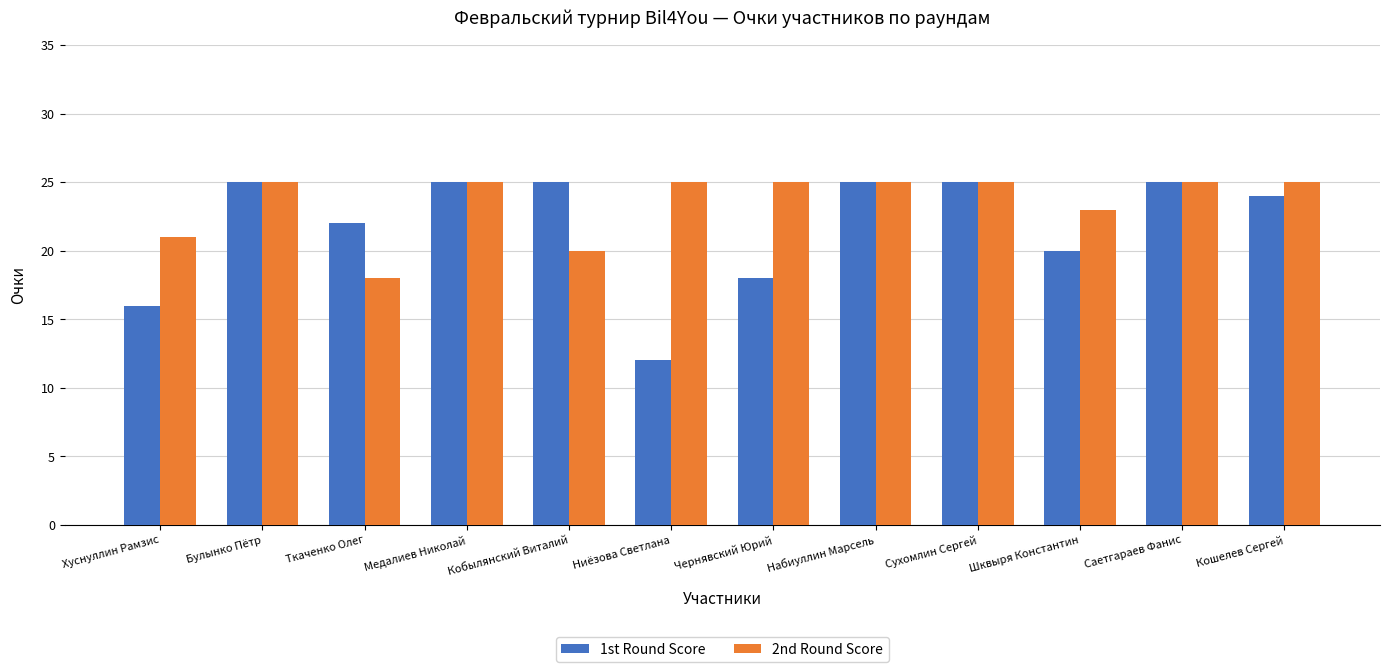

What is the spread (max minus min) of values at Хуснуллин Рамзис?

5